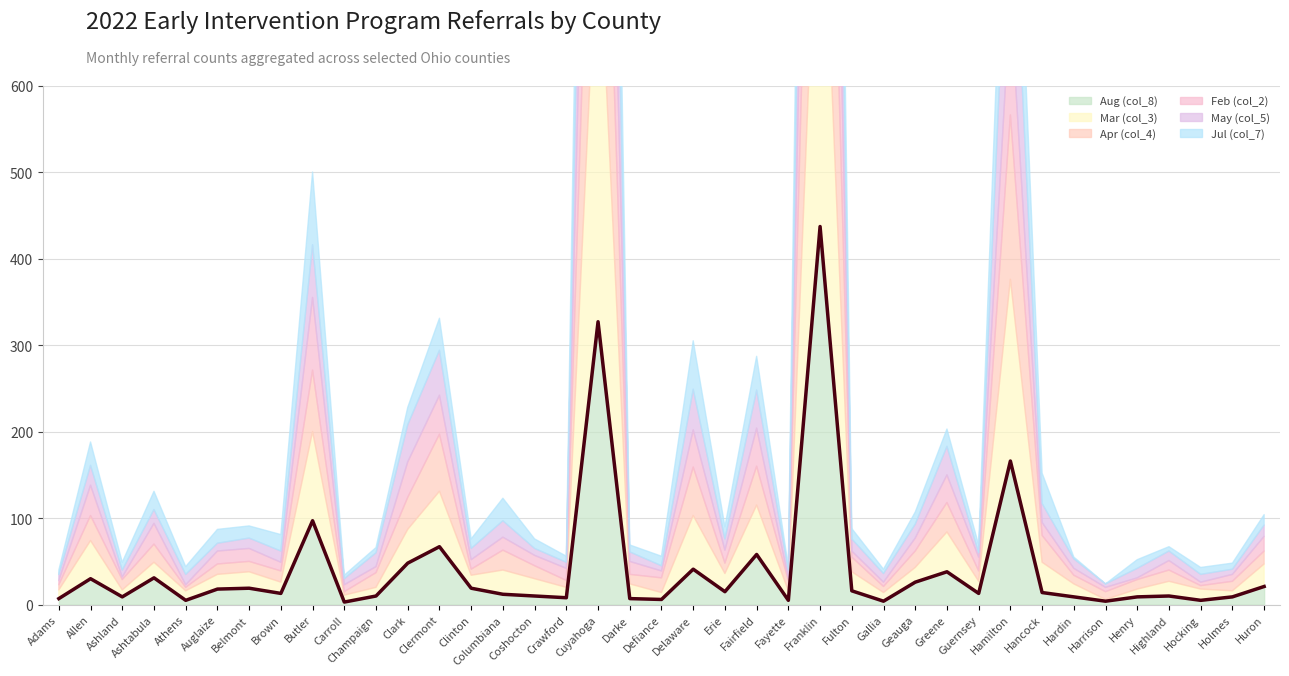

Where do May (col_5) and Aug (col_8) first cross each other?

Ashtabula and Athens